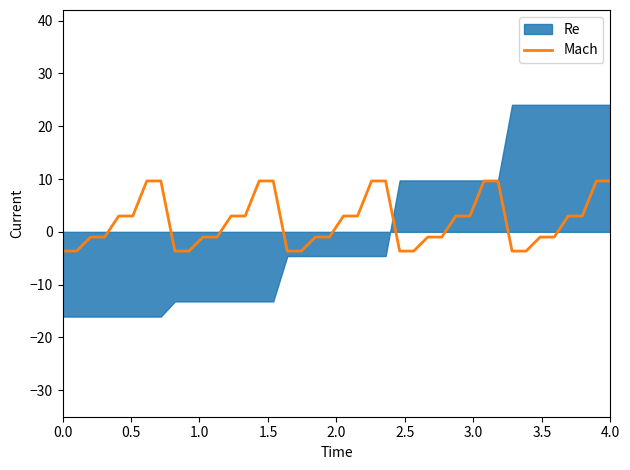

Count the number of values greater than 2.

20